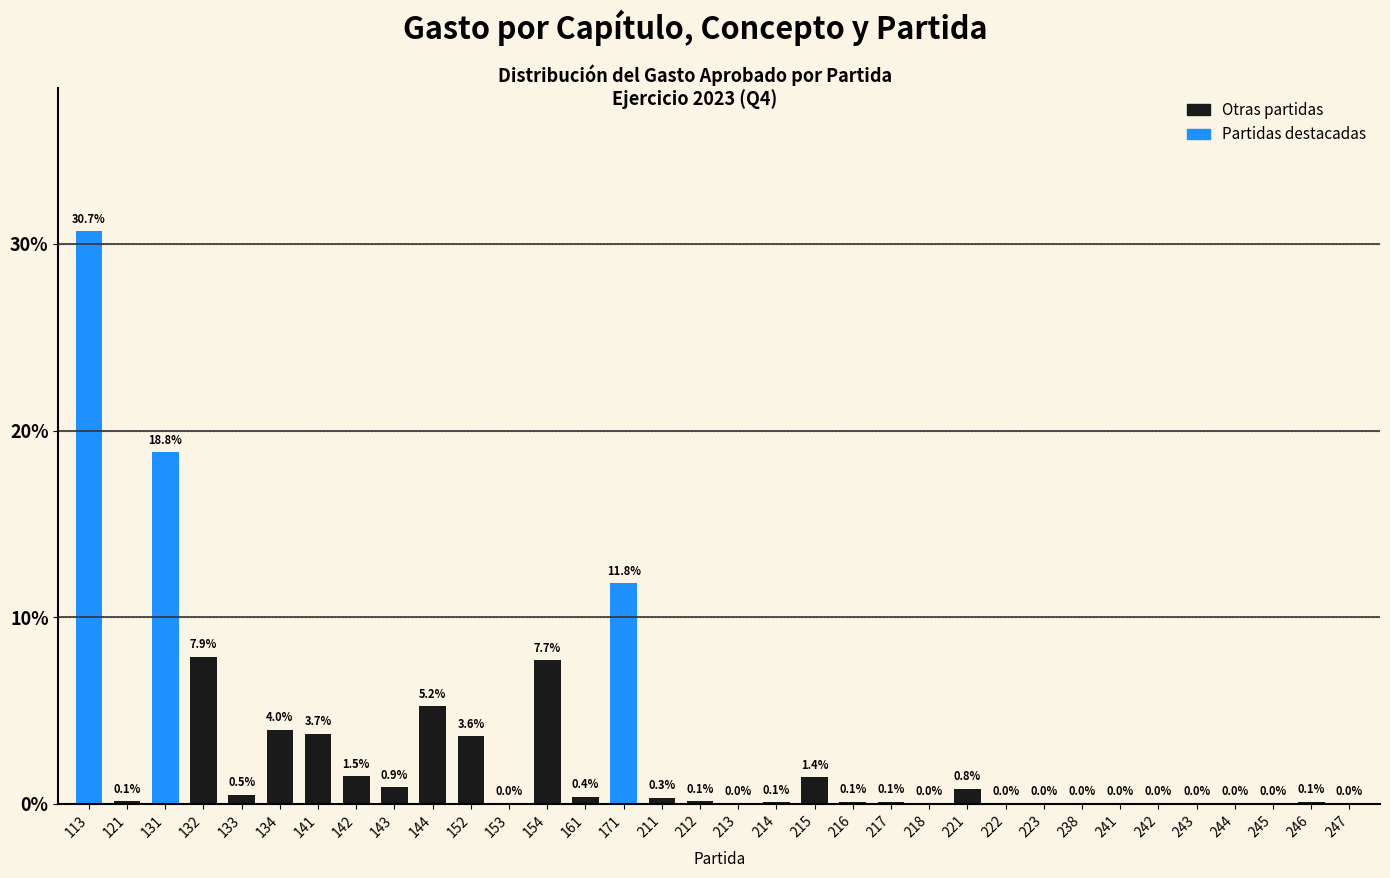

At which category does the chart reach its peak across all series?

113